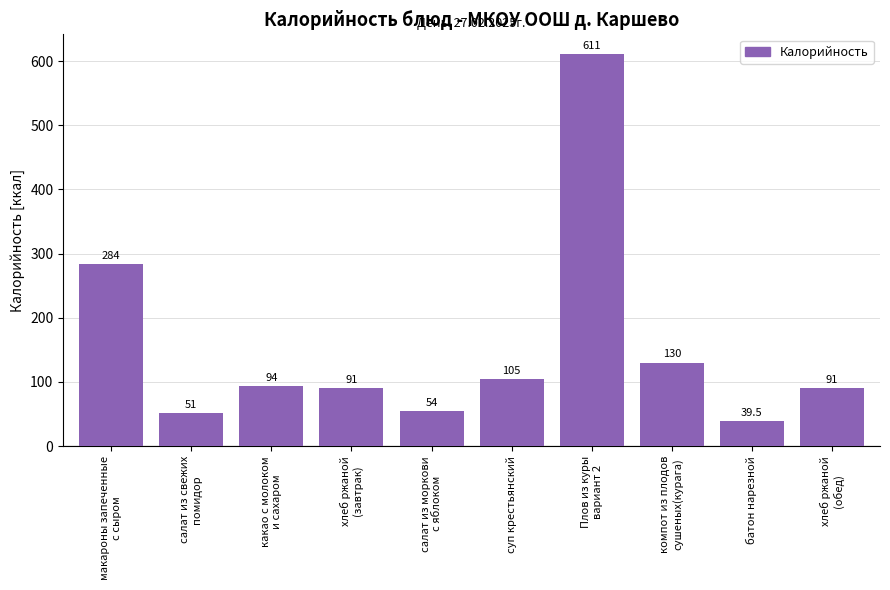

Are the bars grouped side by side (vs. stacked)?

No